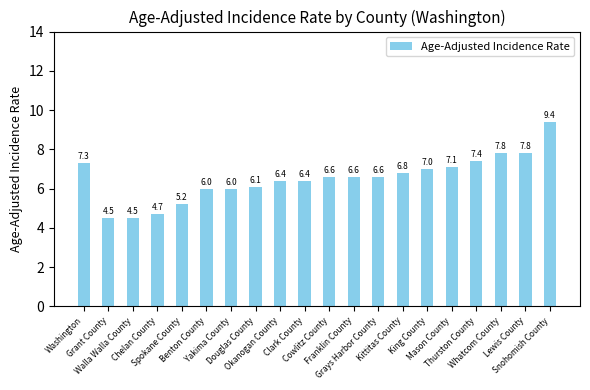

Reading right to left, transcribe all the data shown in this chart.

Snohomish County=9.4	Lewis County=7.8	Whatcom County=7.8	Thurston County=7.4	Mason County=7.1	King County=7.0	Kittitas County=6.8	Grays Harbor County=6.6	Franklin County=6.6	Cowlitz County=6.6	Clark County=6.4	Okanogan County=6.4	Douglas County=6.1	Yakima County=6.0	Benton County=6.0	Spokane County=5.2	Chelan County=4.7	Walla Walla County=4.5	Grant County=4.5	Washington=7.3